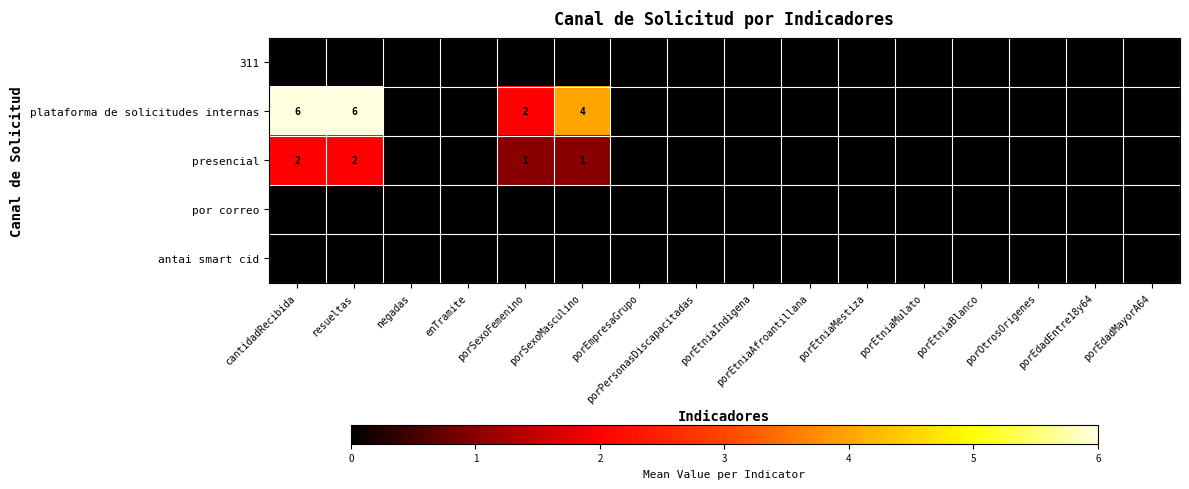

The presencial series shows 1 at porSexoFemenino. True or false?

True